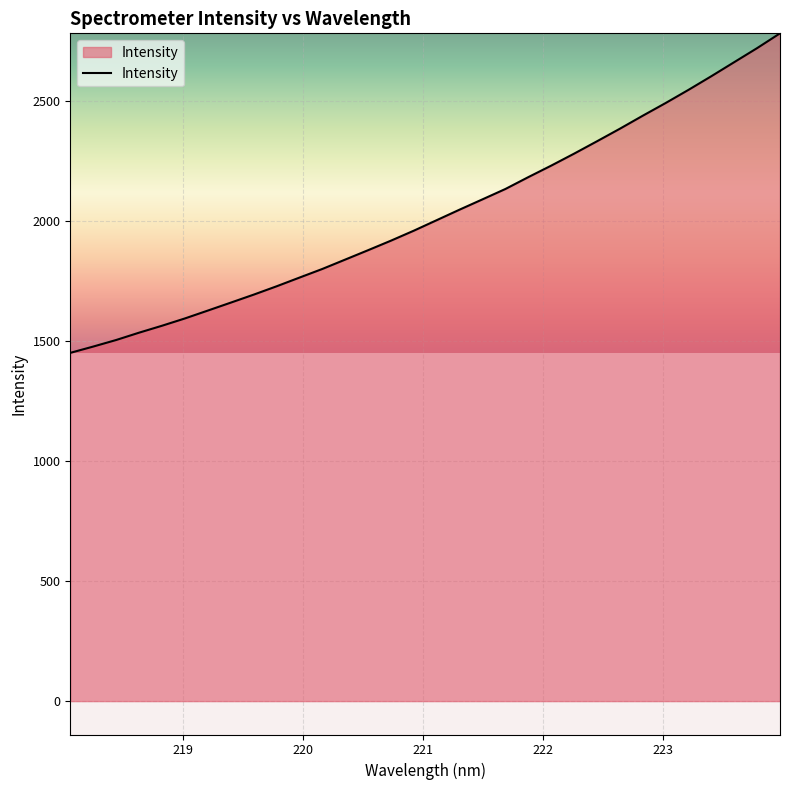

Reading right to left, extract all data points from this chart.

2782.0	2720.4	2662.0	2603.5	2546.6	2491.7	2438.8	2384.6	2332.3	2280.8	2231.0	2183.1	2133.7	2090.6	2047.7	2003.8	1960.0	1918.4	1878.6	1839.4	1800.4	1764.3	1728.0	1693.3	1660.0	1626.9	1594.2	1563.7	1534.9	1504.3	1477.0	1450.8